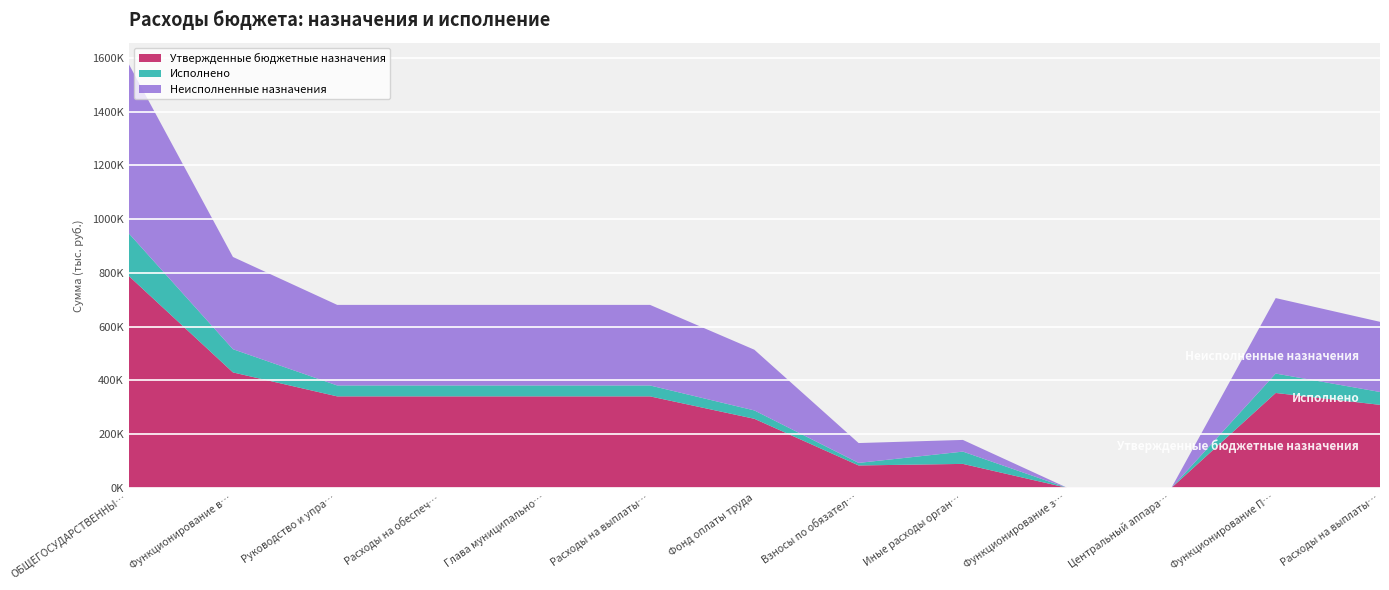

Reading left to right, what are all the values shown in this chart?

Утвержденные бюджетные назначения: 789115.7	429715.7	340500.0	340500.0	340500.0	340500.0	257100.0	83400.0	89215.7	200.0	200.0	353200.0	309000.0
Исполнено: 158635.0	86391.6	40639.2	40639.2	40639.2	40639.2	31117.3	9521.9	45752.5	0.0	0.0	72243.4	47863.4
Неисполненные назначения: 630480.7	343324.1	299860.8	299860.8	299860.8	299860.8	225982.7	73878.1	43463.2	200.0	200.0	280956.6	261136.5